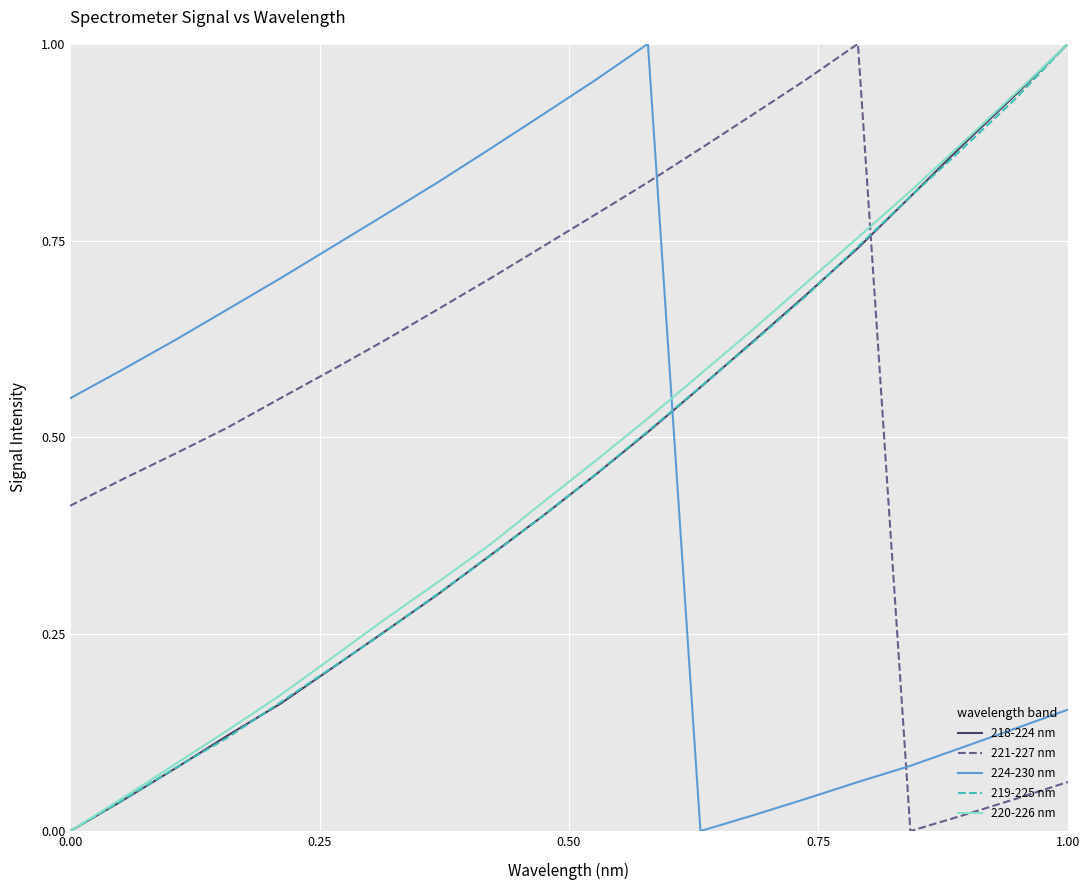

Which series has the largest total across all categories?

221-227 nm